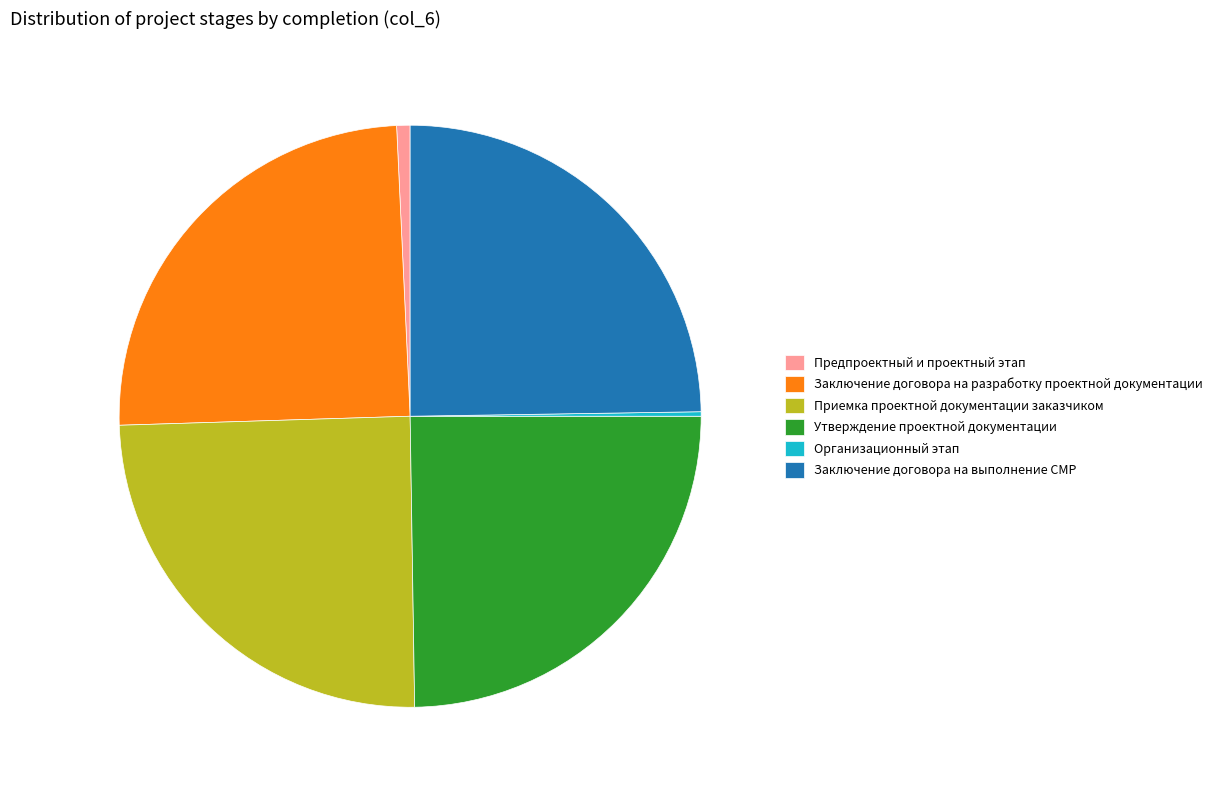

Is there a majority slice in this chart?

No